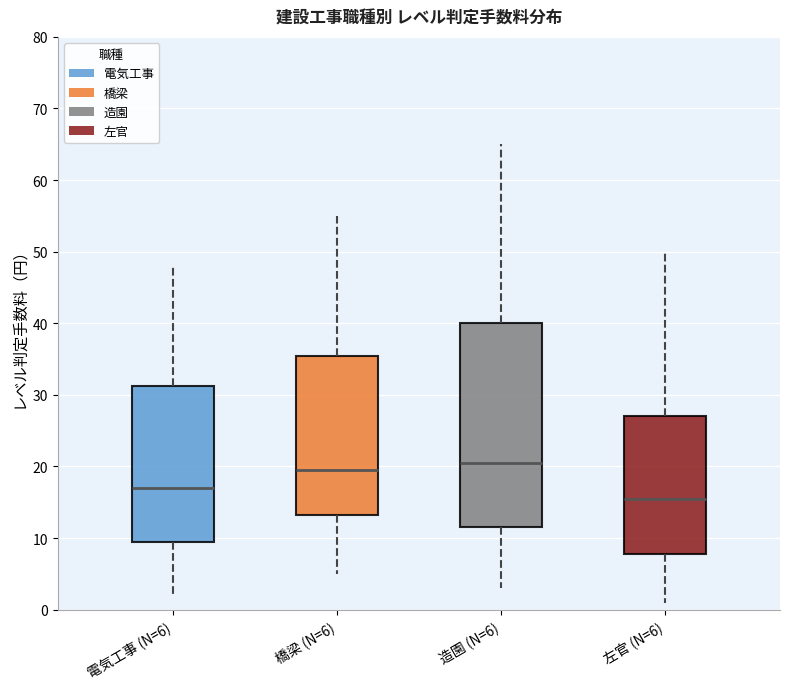

Reading left to right, transcribe this box plot: for each box, give where its median line is, the range the box spans, and where its two whiskers end, as read against the y-axis. The values are not printed on the chart, so give them approximately, as read against the axis.

電気工事 (N=6): median 17, box 10 to 31, whiskers 2 to 48
橋梁 (N=6): median 20, box 13 to 36, whiskers 5 to 55
造園 (N=6): median 21, box 12 to 40, whiskers 3 to 65
左官 (N=6): median 16, box 8 to 27, whiskers 1 to 50